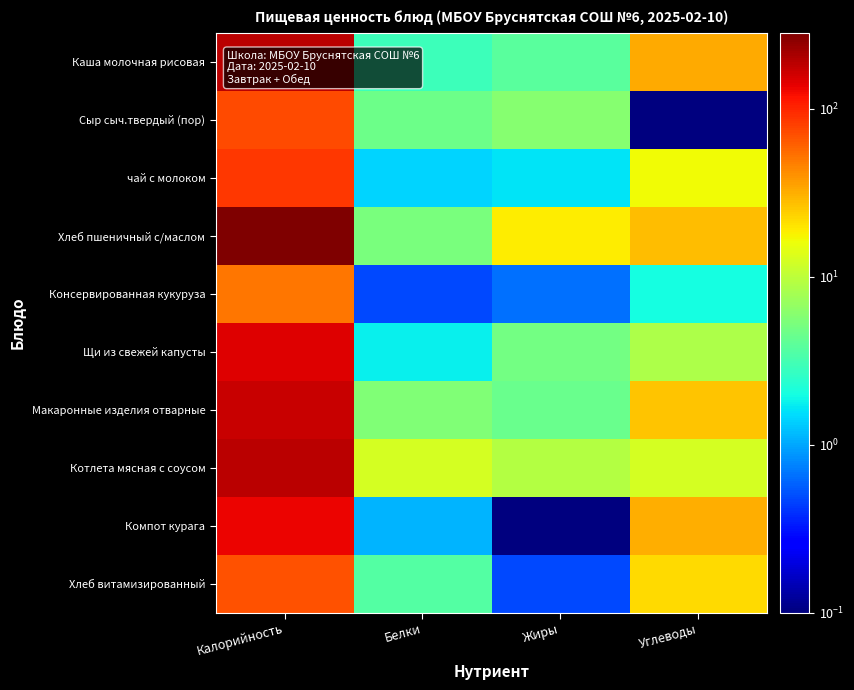

Count the number of categories in the chart.

4